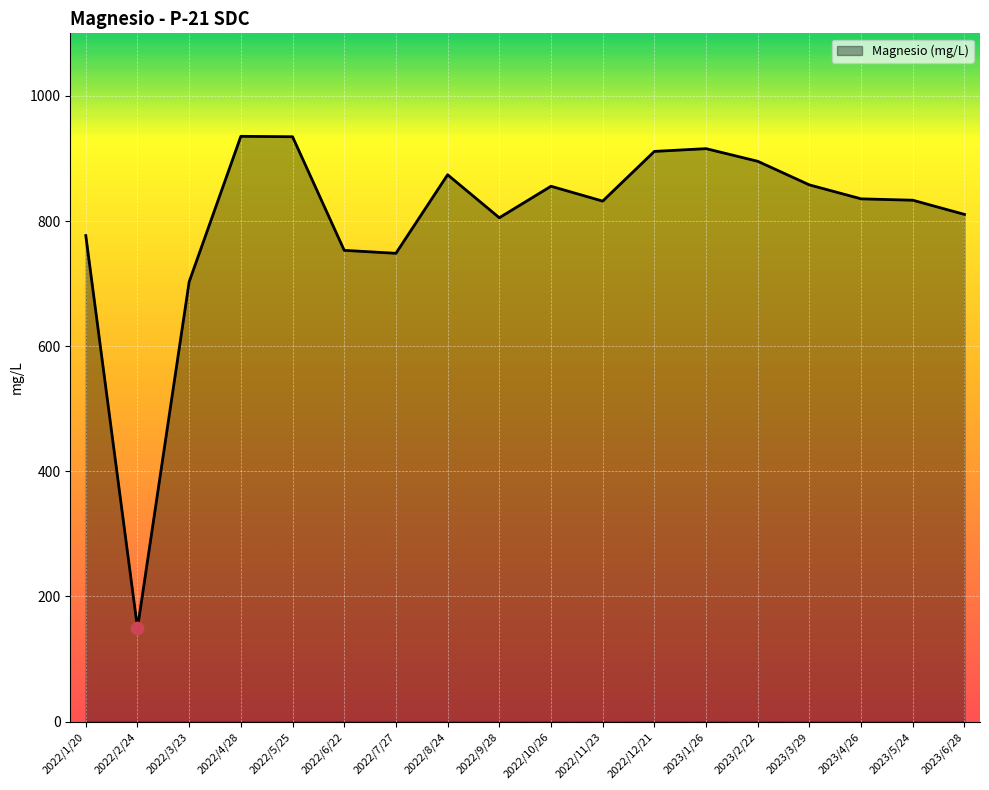

Between 2022/4/28 and 2022/2/24, which is larger?

2022/4/28